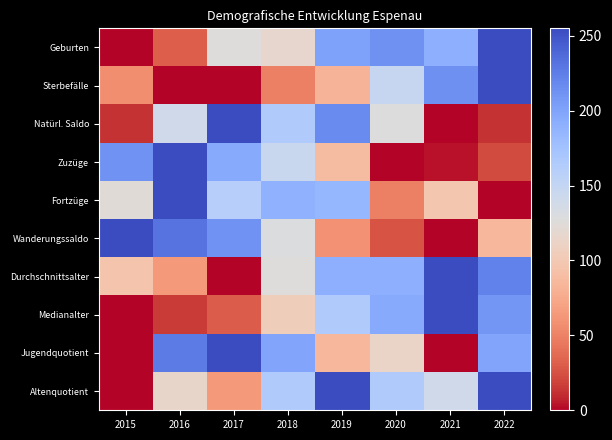

Rank the series at 2016 from highest to lowest value.

Zuzüge, Fortzüge, Wanderungssaldo, Jugendquotient, Natürl. Saldo, Altenquotient, Durchschnittsalter, Geburten, Medianalter, Sterbefälle